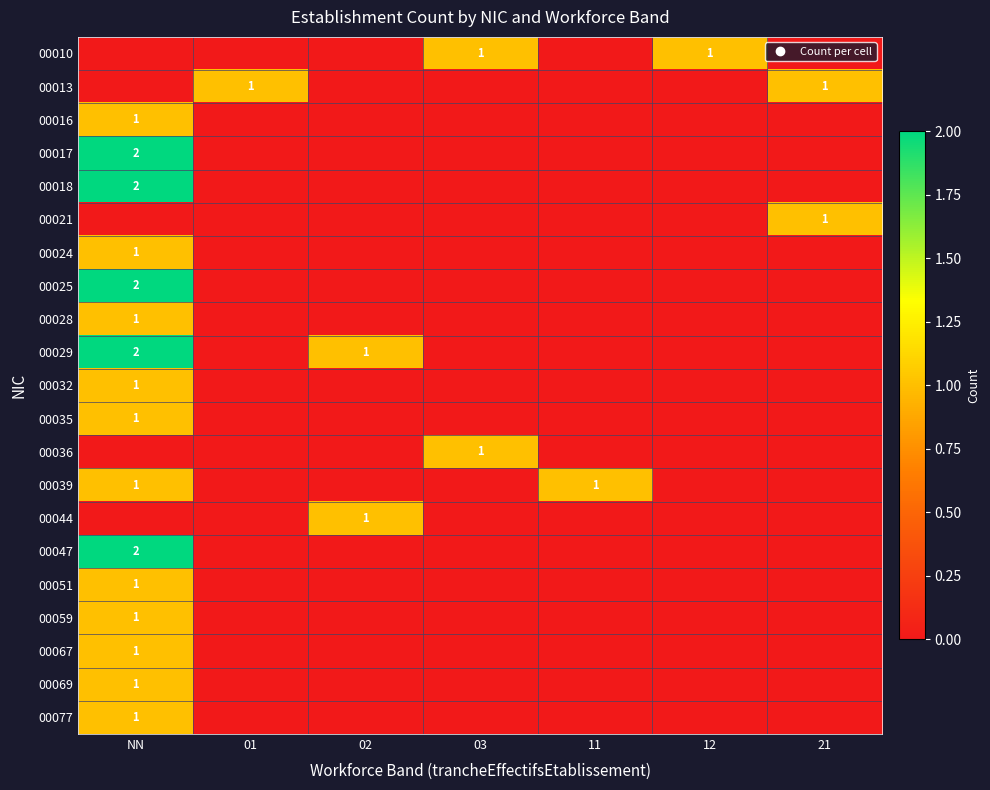

Is it true that 00029 equals 0 at 12?

True